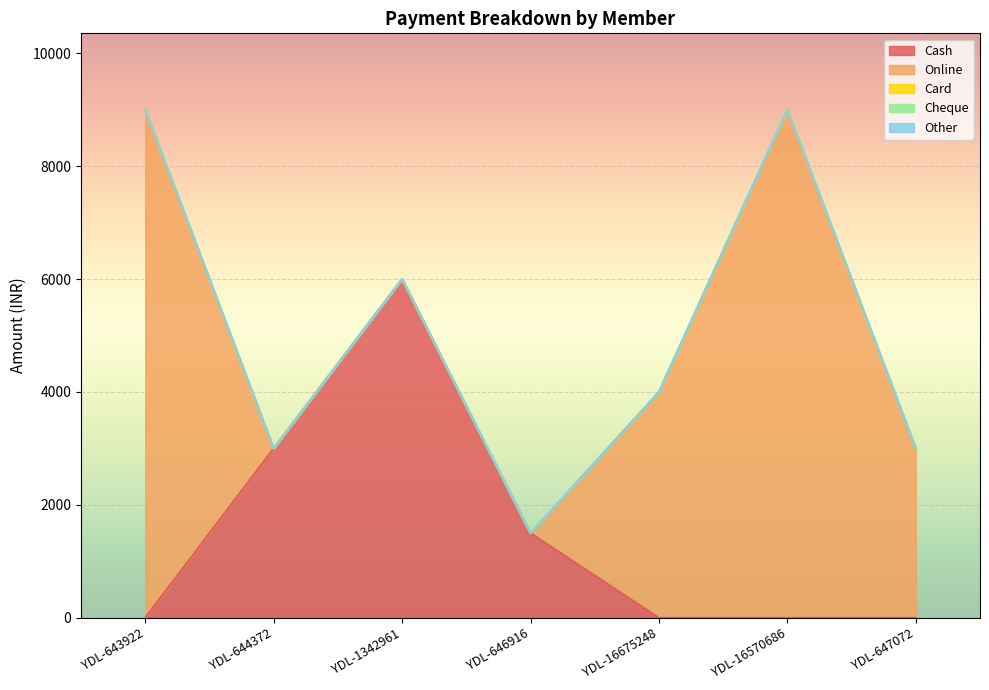

The Online series shows 0 at YDL-644372. True or false?

True